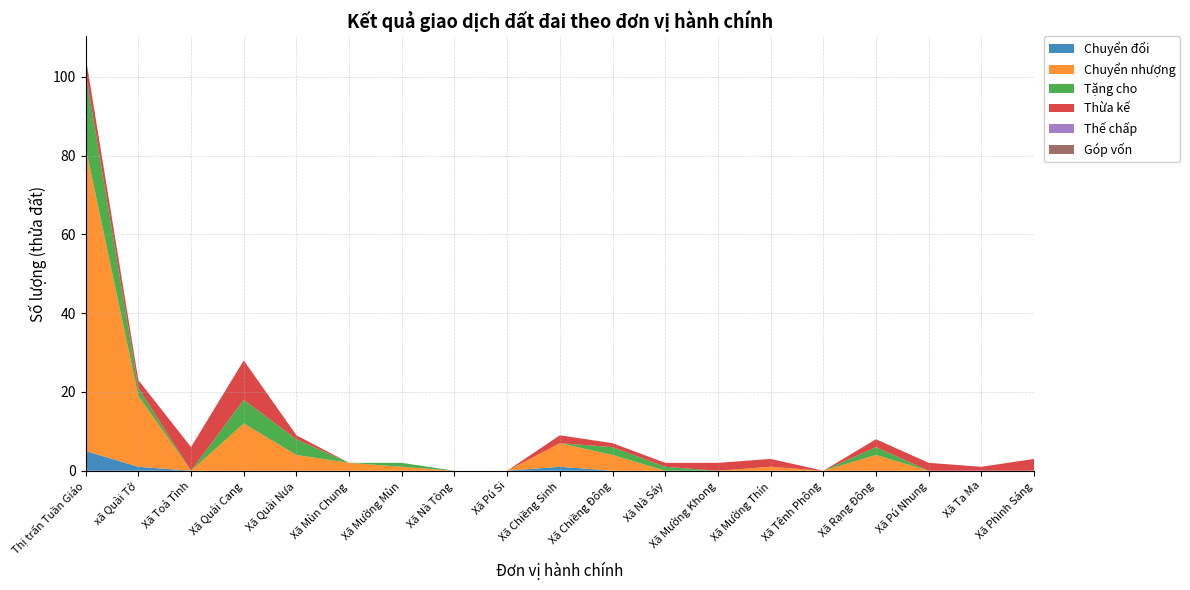

Reading left to right, extract all data points from this chart.

Chuyển đổi: 5	1	0	0	0	0	0	0	0	1	0	0	0	0	0	0	0	0	0
Chuyển nhượng: 77	18	0	12	4	2	1	0	0	6	4	0	0	1	0	4	0	0	0
Tặng cho: 19	2	0	6	4	0	1	0	0	0	2	1	0	0	0	2	0	0	0
Thừa kế: 4	2	6	10	1	0	0	0	0	2	1	1	2	2	0	2	2	1	3
Thế chấp: 0	0	0	0	0	0	0	0	0	0	0	0	0	0	0	0	0	0	0
Góp vốn: 0	0	0	0	0	0	0	0	0	0	0	0	0	0	0	0	0	0	0